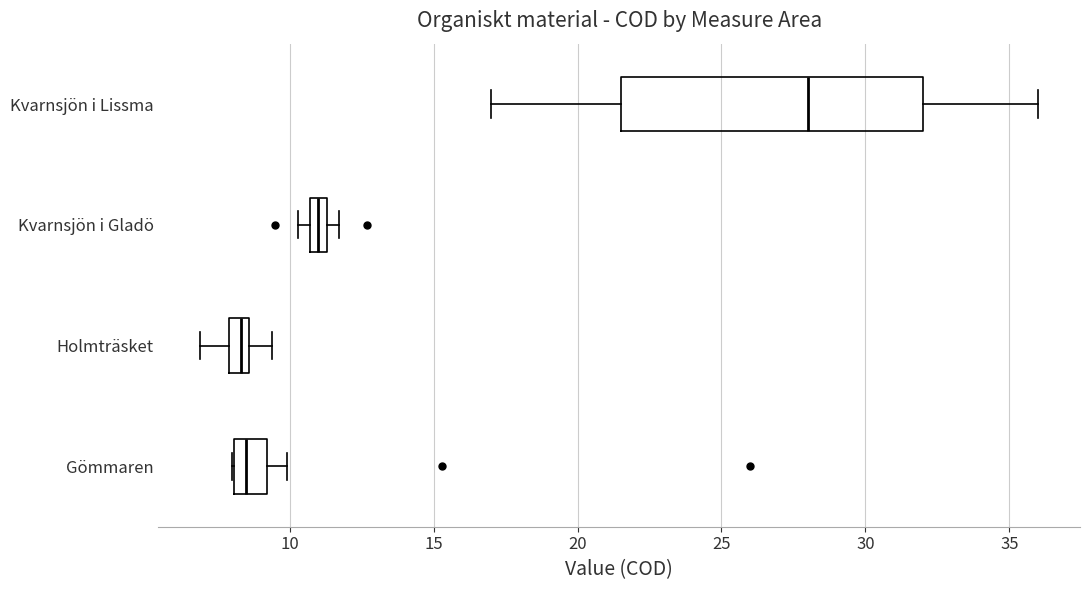

Where is the right edge of the box for Kvarnsjön i Gladö on the x-axis? The values are not printed on the chart, so give them approximately, as read against the axis.

11.5